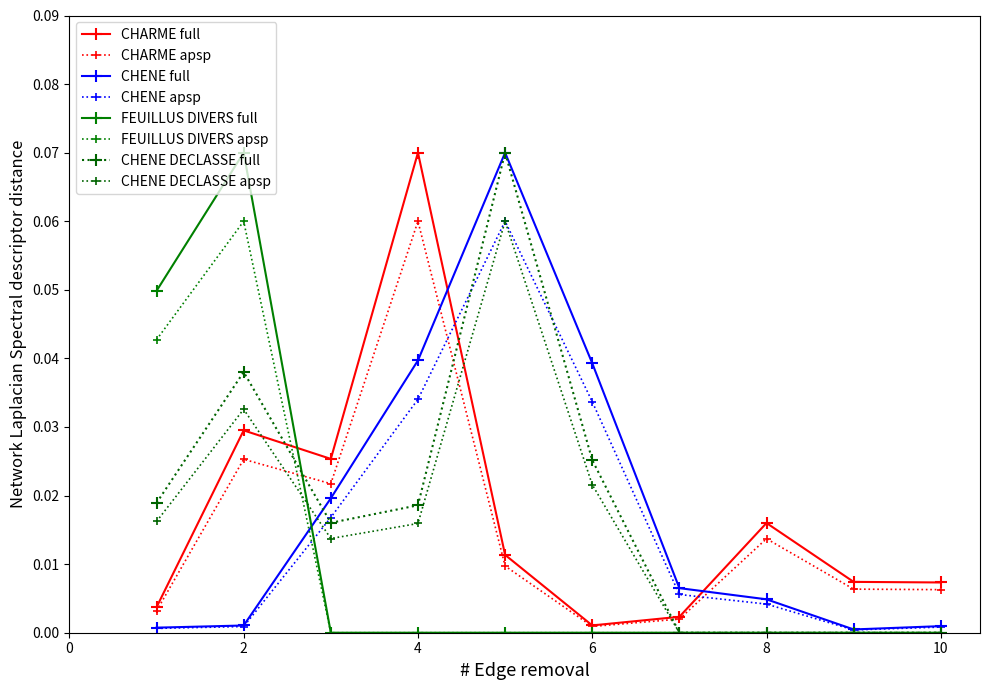

Which series has the largest total across all categories?

CHENE DECLASSE